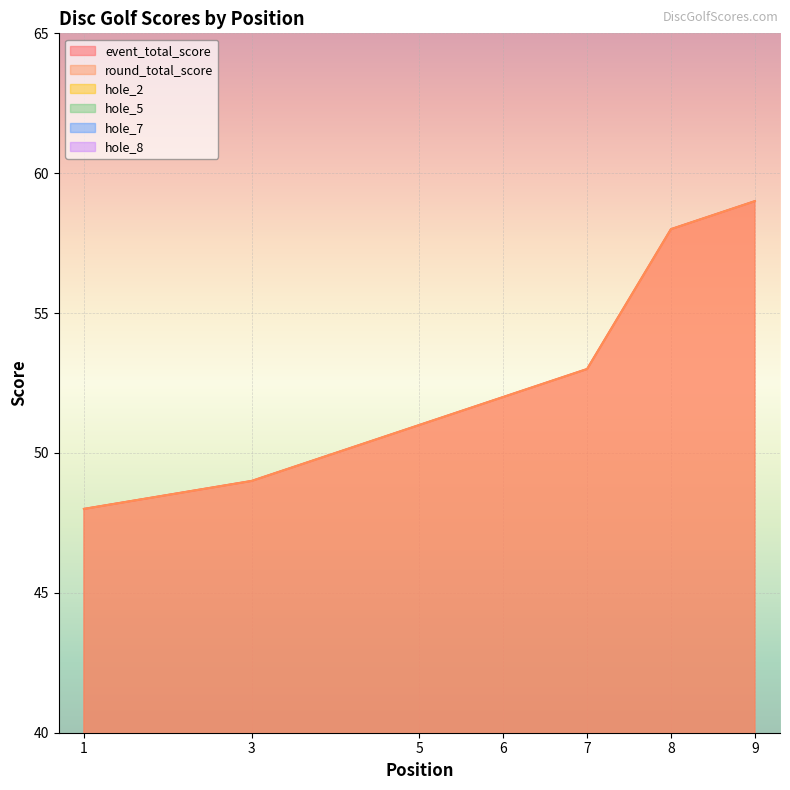

At which label does hole_2 reach its peak?

8